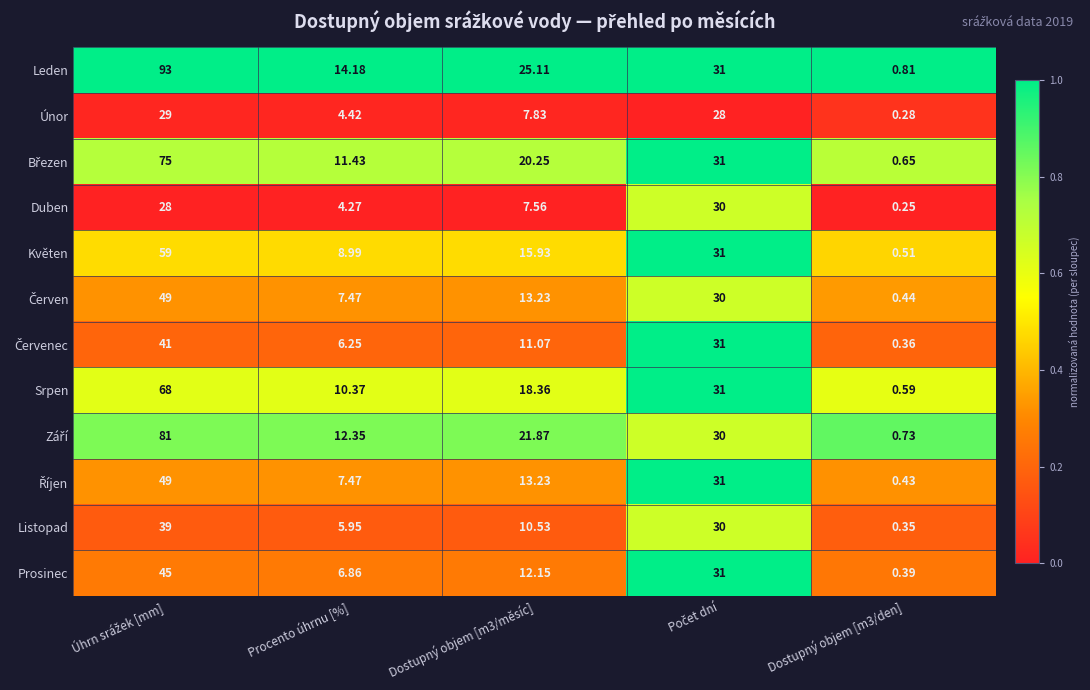

Which series has the largest total across all categories?

Leden